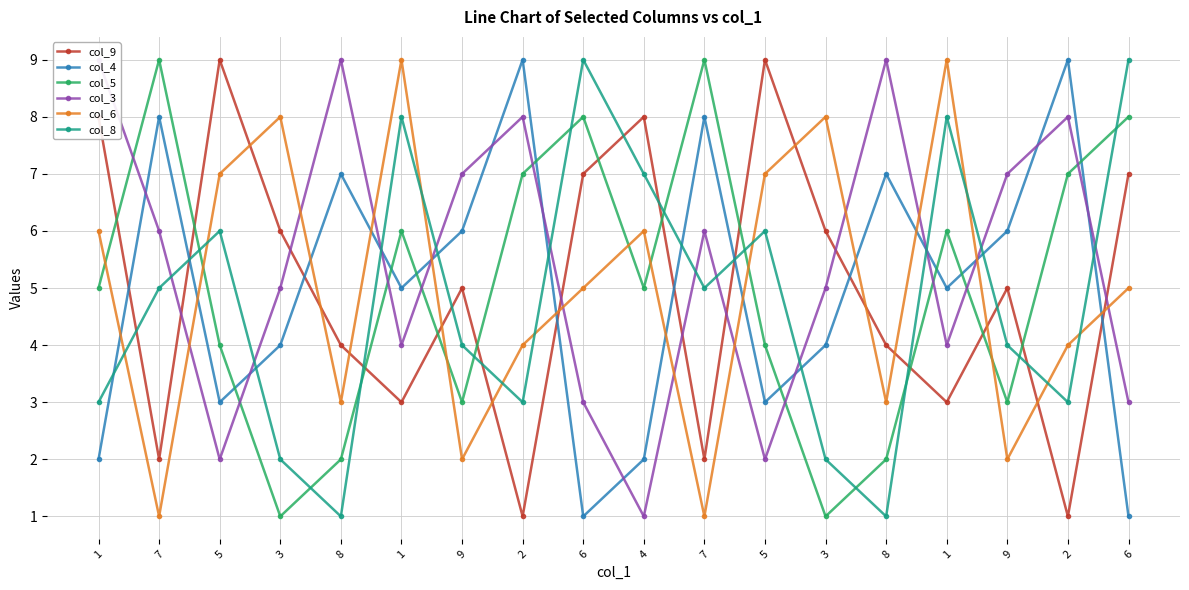

Which series has the largest total across all categories?

col_3